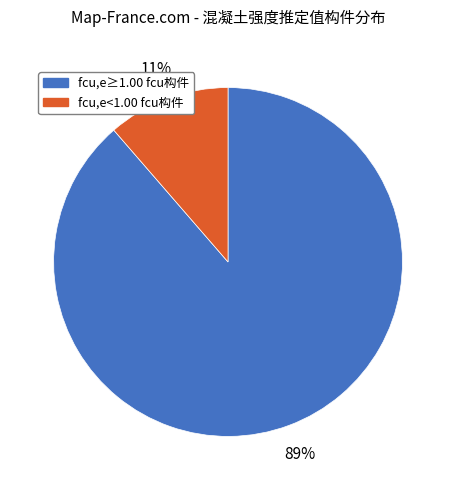

Do fcu,e<1.00 fcu构件 and fcu,e≥1.00 fcu构件 together represent more than half of the pie?

Yes